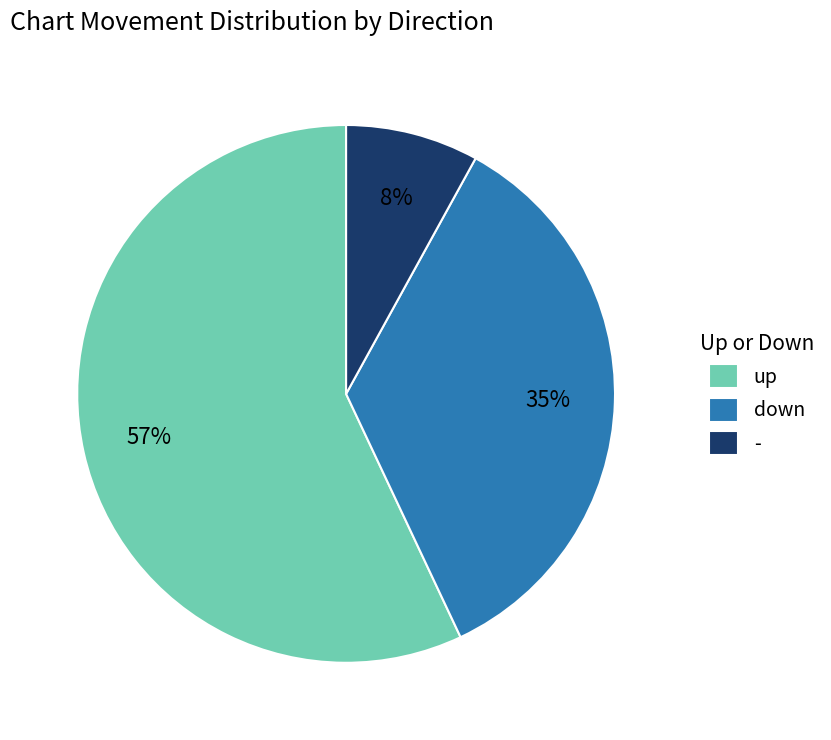

Rank the categories by value from highest to lowest.

up, down, -